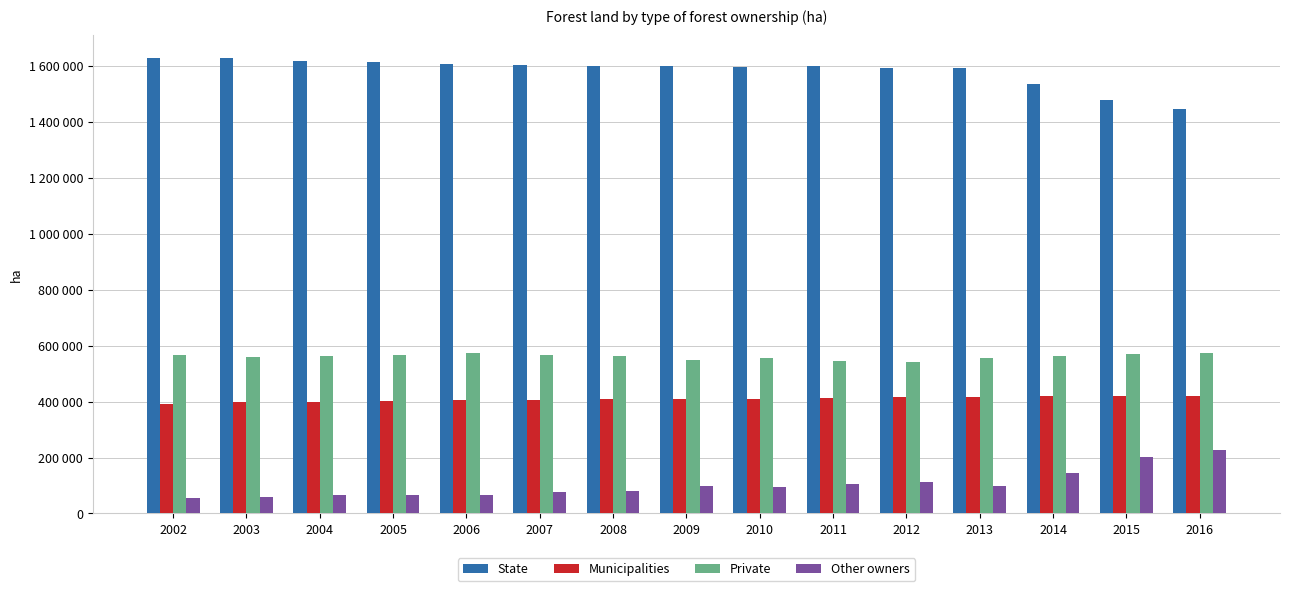

What is the highest value of the Other owners series?

227114